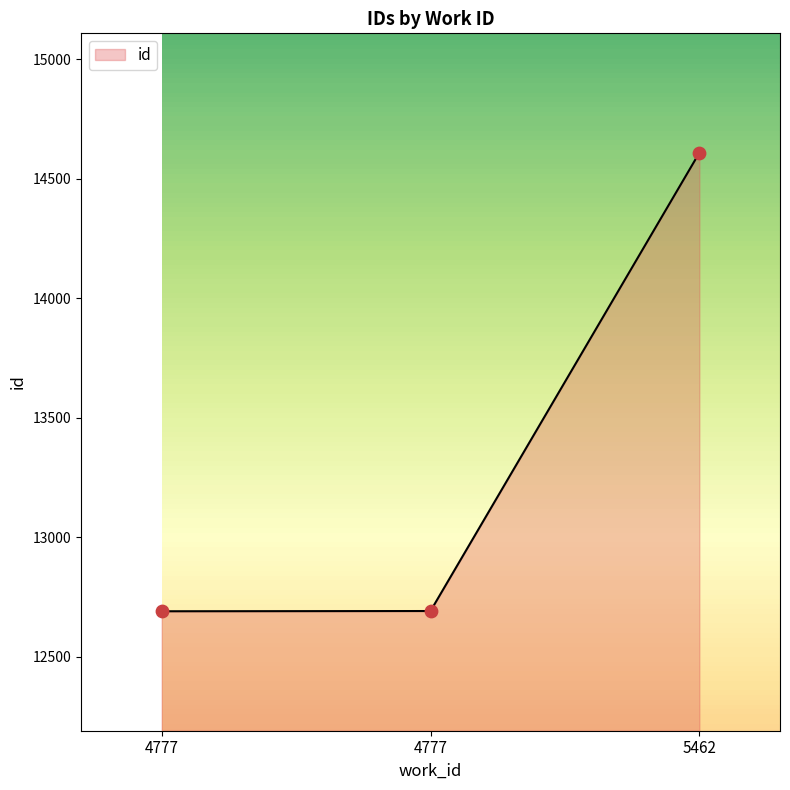

What is the change in value from 4777 to 5462?

+1918